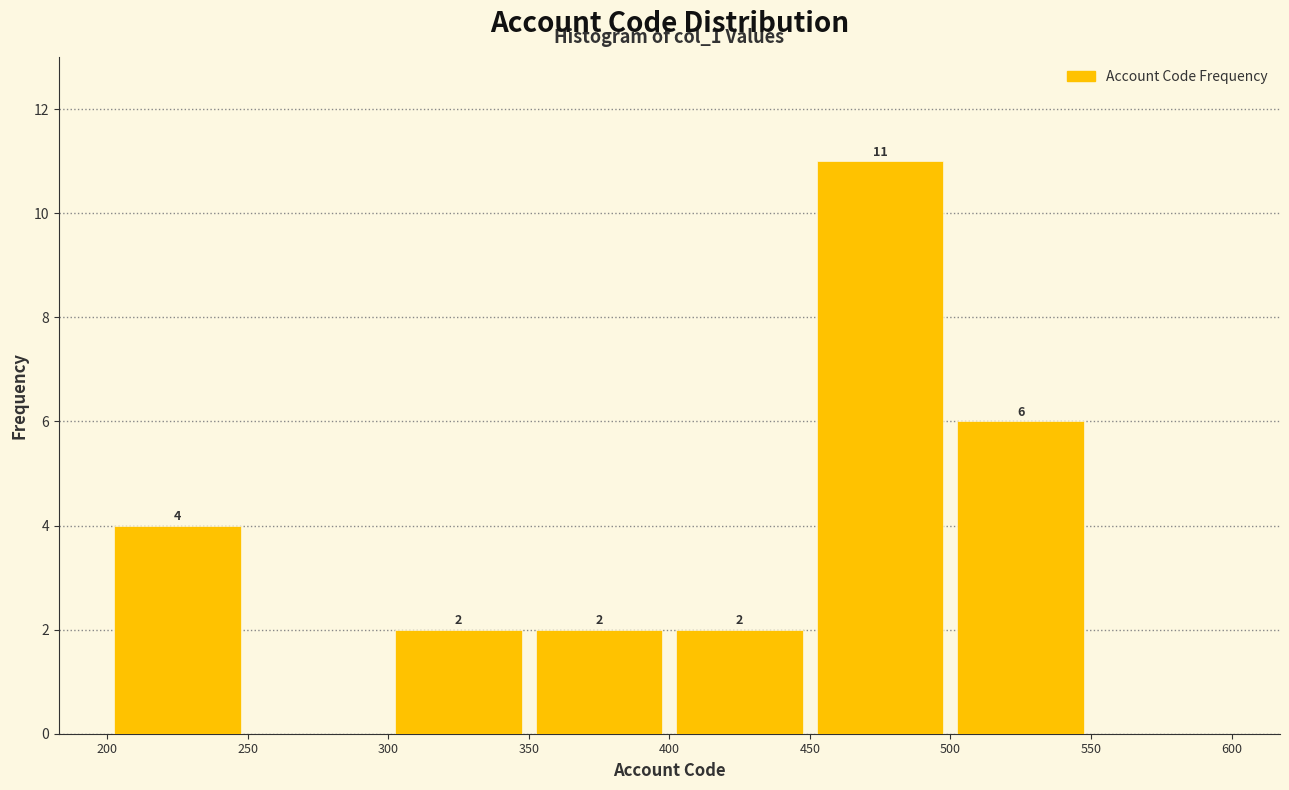

Over which range of the x-axis is the bar tallest?

450 to 500